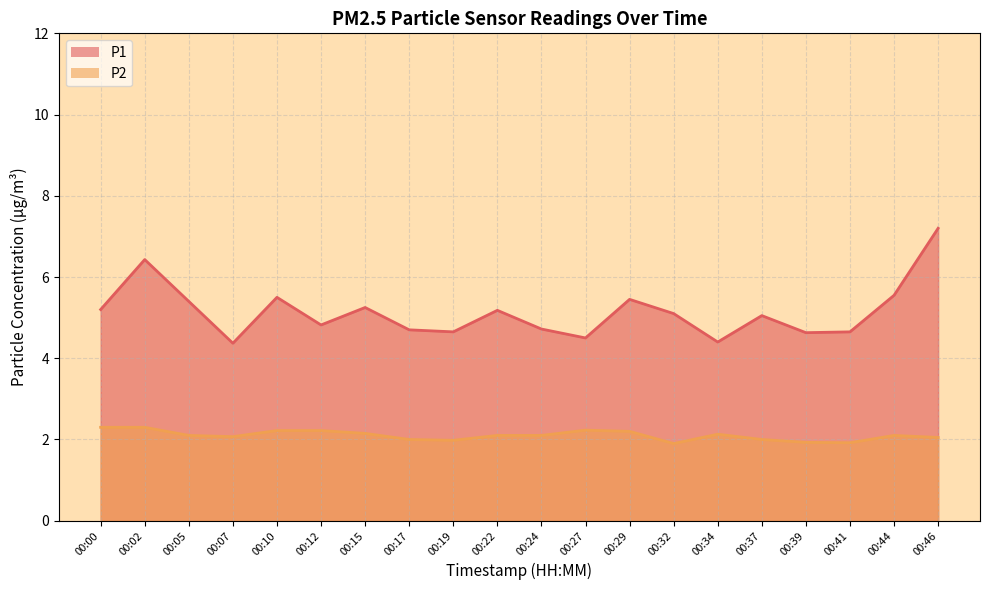

Reading left to right, what are all the values shown in this chart?

P1: 5.2	6.4	5.4	4.4	5.5	4.8	5.2	4.7	4.7	5.2	4.7	4.5	5.5	5.1	4.4	5.0	4.6	4.7	5.5	7.2
P2: 2.3	2.3	2.1	2.1	2.2	2.2	2.1	2.0	2.0	2.1	2.1	2.2	2.2	1.9	2.1	2.0	1.9	1.9	2.1	2.0